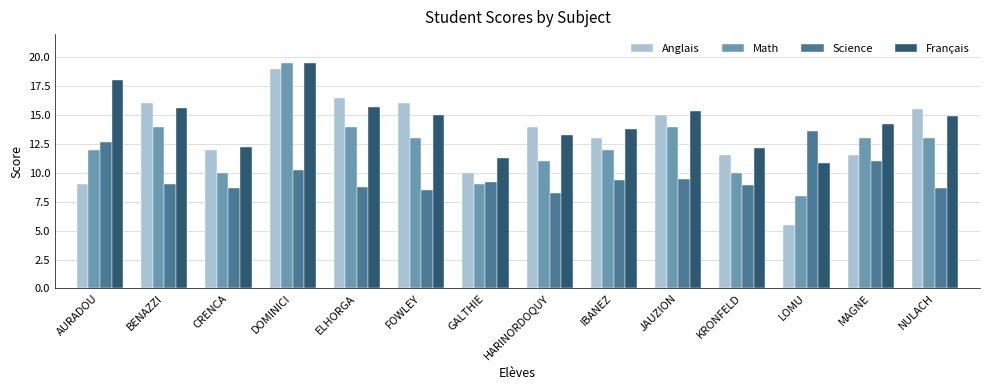

Which series changed the most between AURADOU and BENAZZI?

Anglais